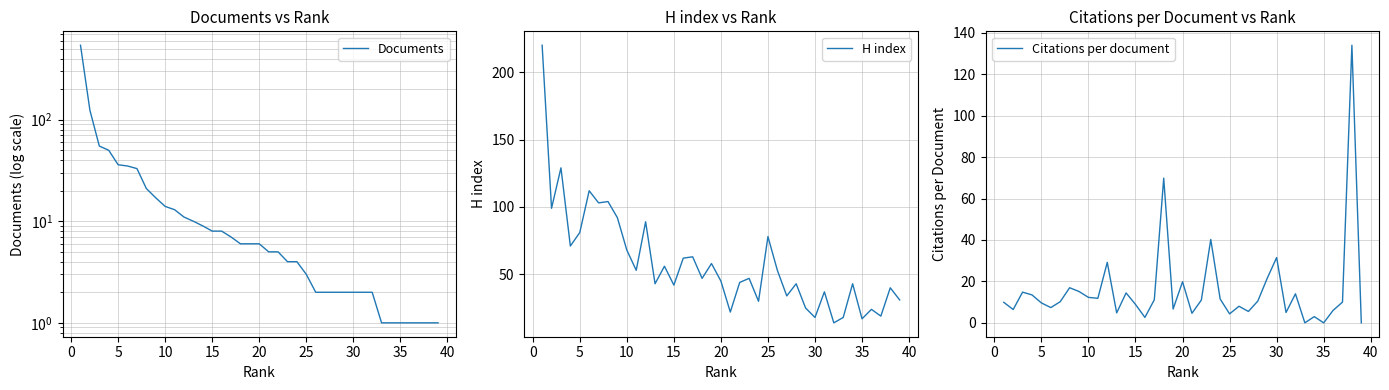

Which series has the largest total across all categories?

H index